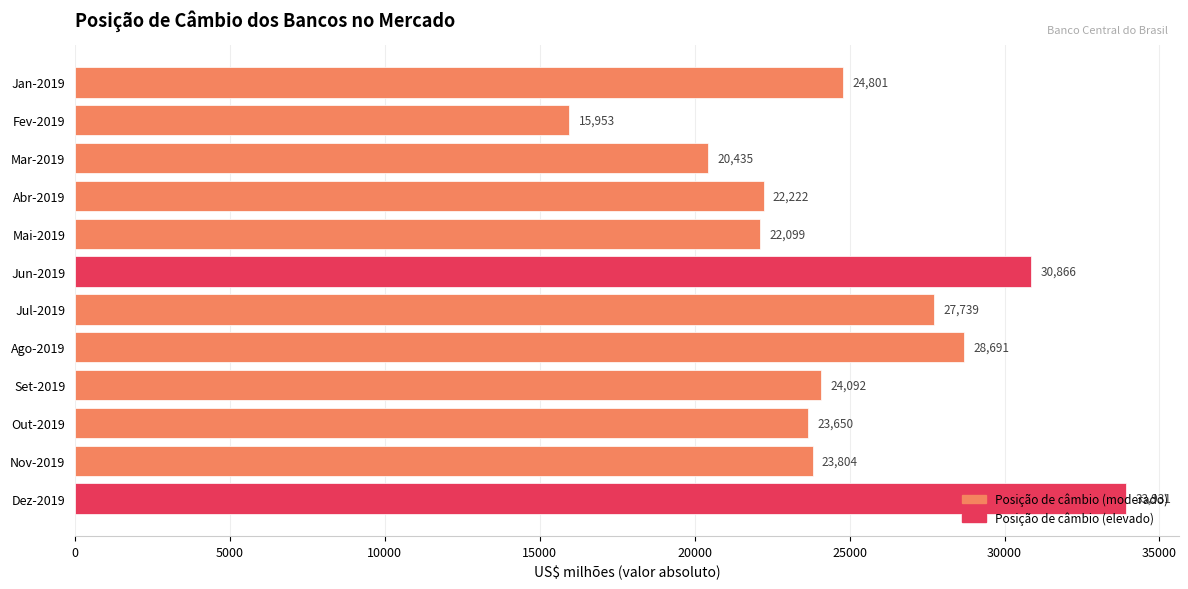

How many values are below 24092?

6